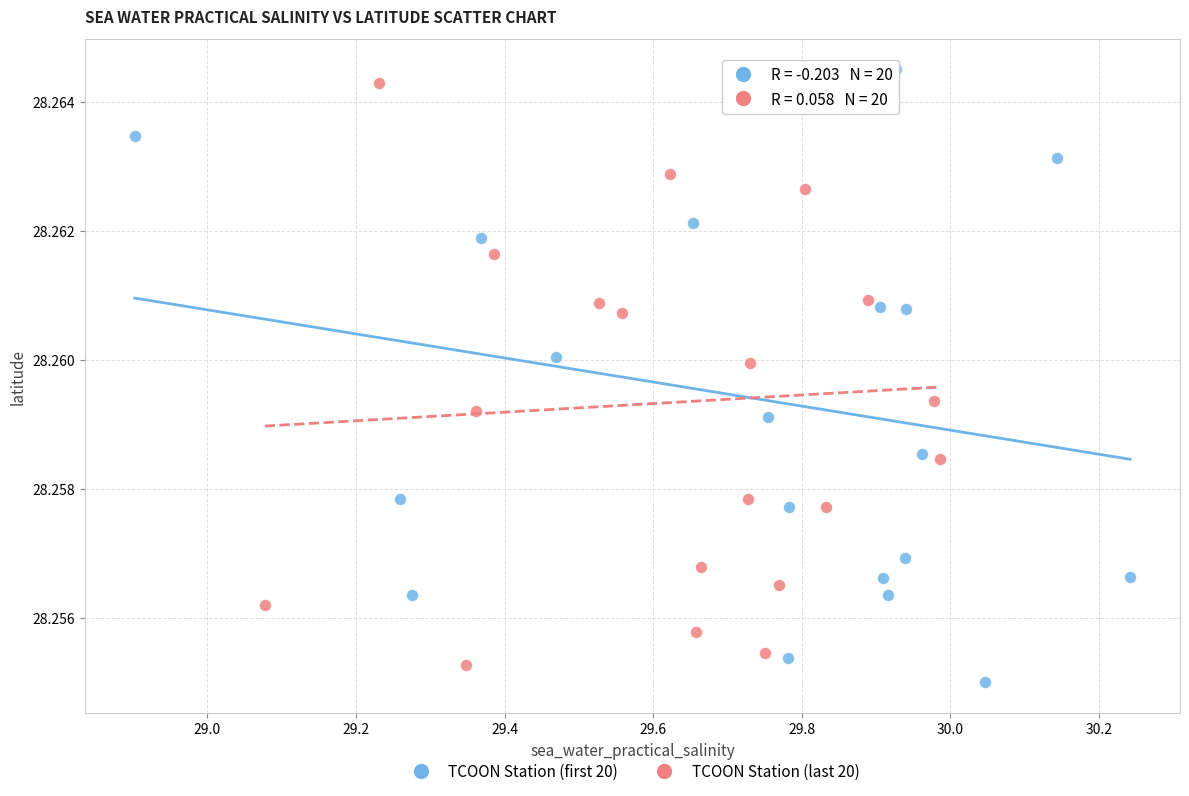

What are all the series names shown in the legend?

TCOON Station (first 20), TCOON Station (last 20)